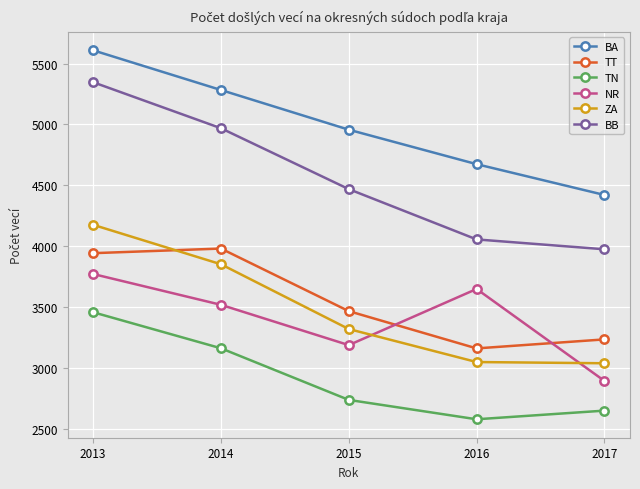

Which series has the largest total across all categories?

BA